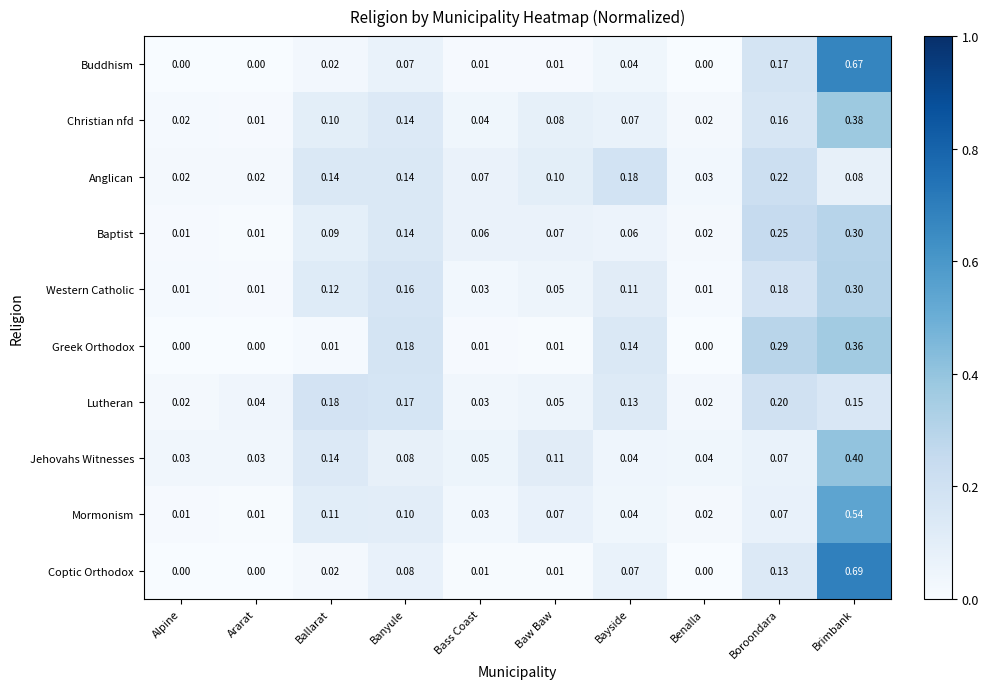

At which category is the sum across all series the highest?

Brimbank